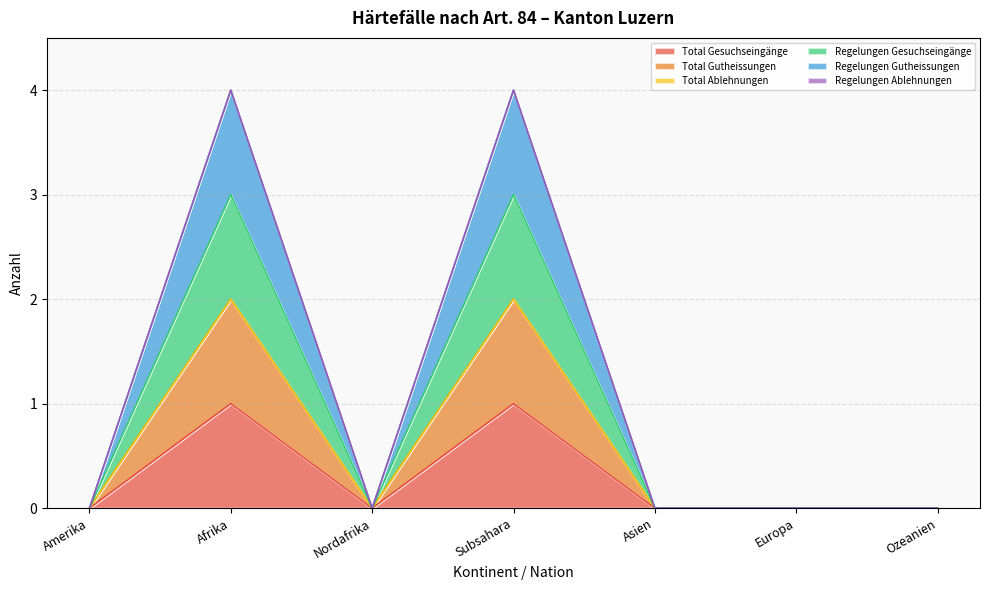

Count the Total Gutheissungen values in the range 0 to 2.

7